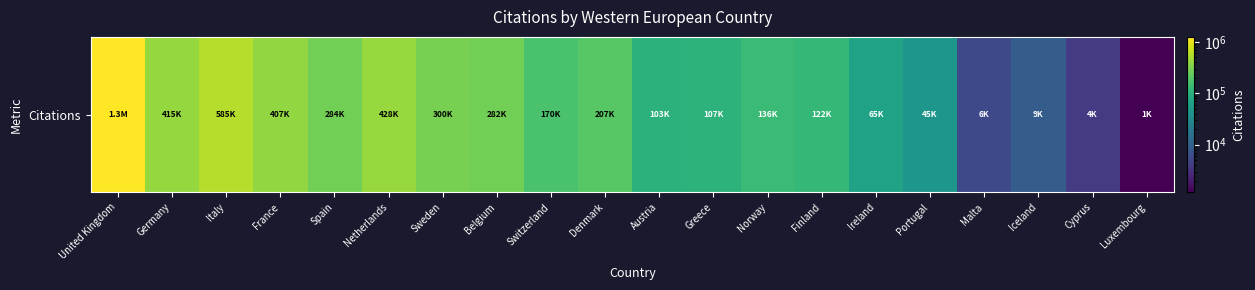

The chart shows a value of 103322 at Austria. True or false?

True